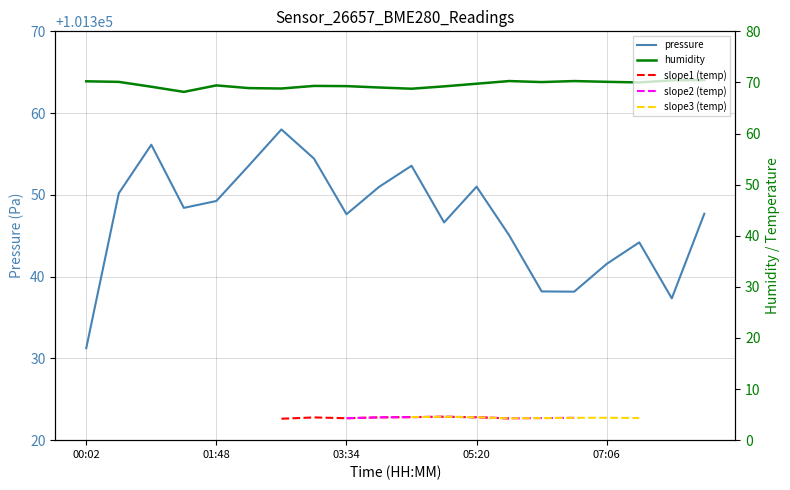

What is the minimum value for humidity?

68.2